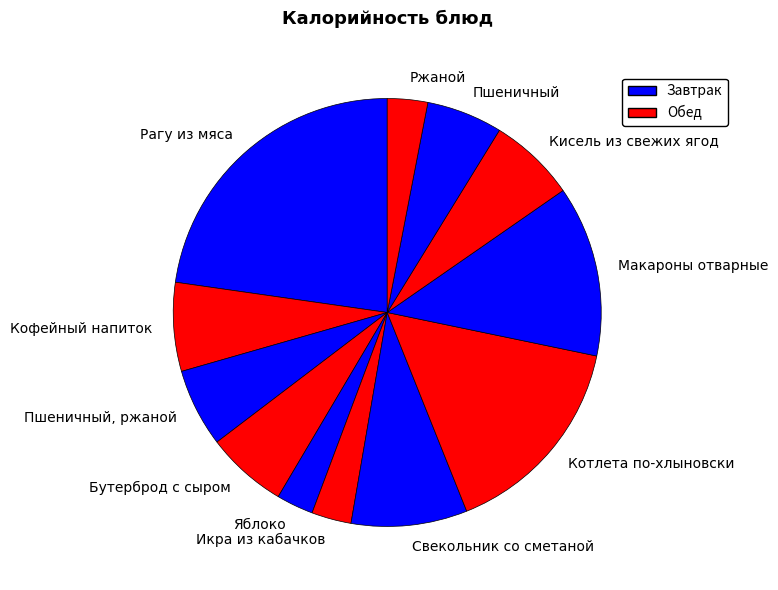

Which slice is the largest?

Рагу из мяса